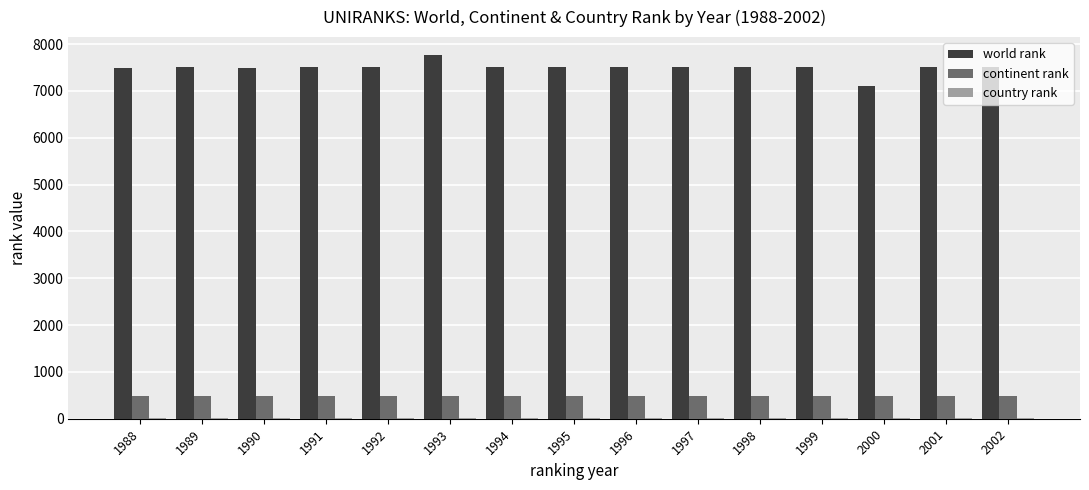

What is the difference between the maximum and second lowest values in the world rank series?

276